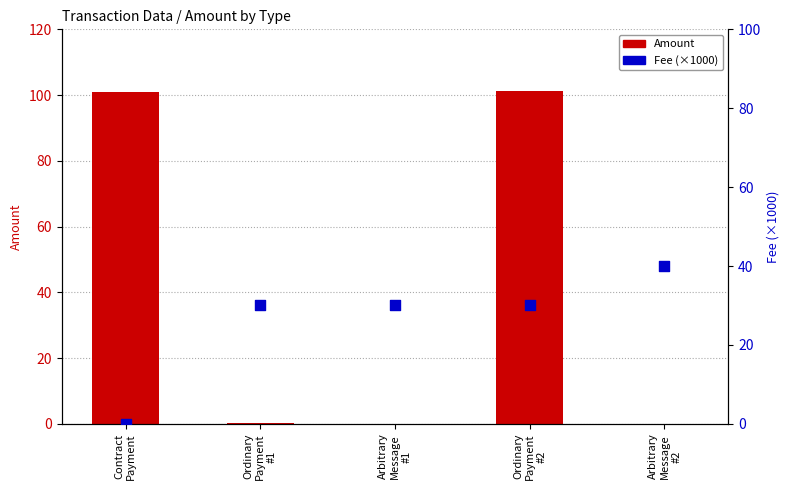

What are all the series names shown in the legend?

Amount, Fee (×1000)